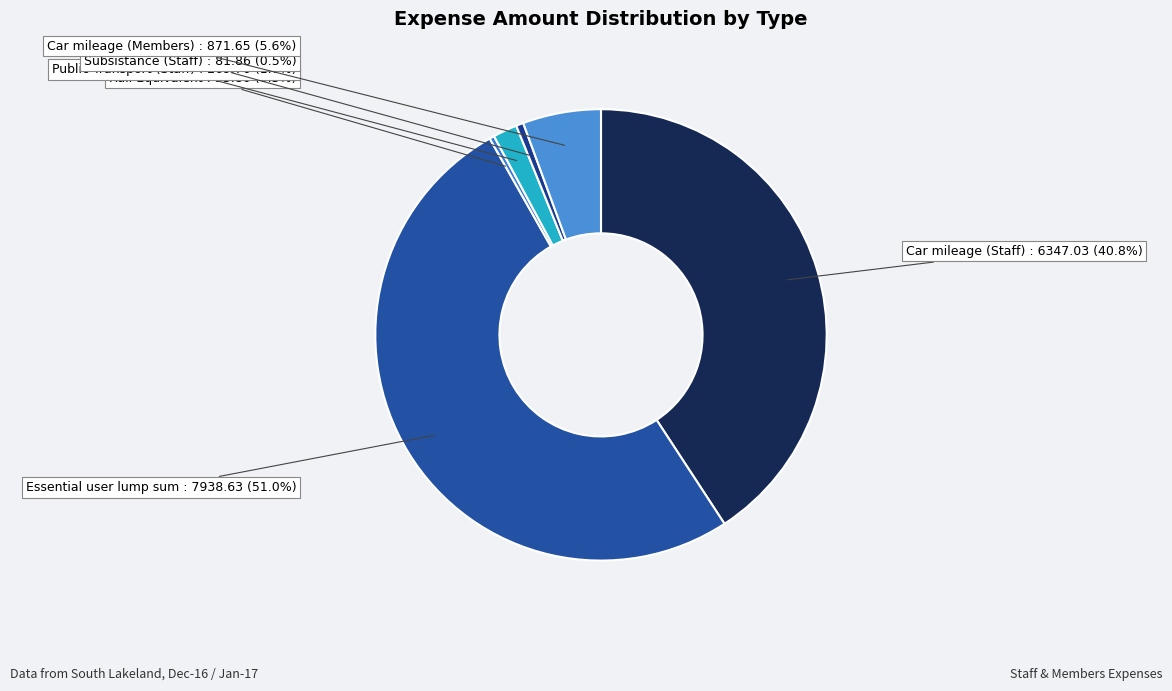

Count the number of slices in the pie.

6